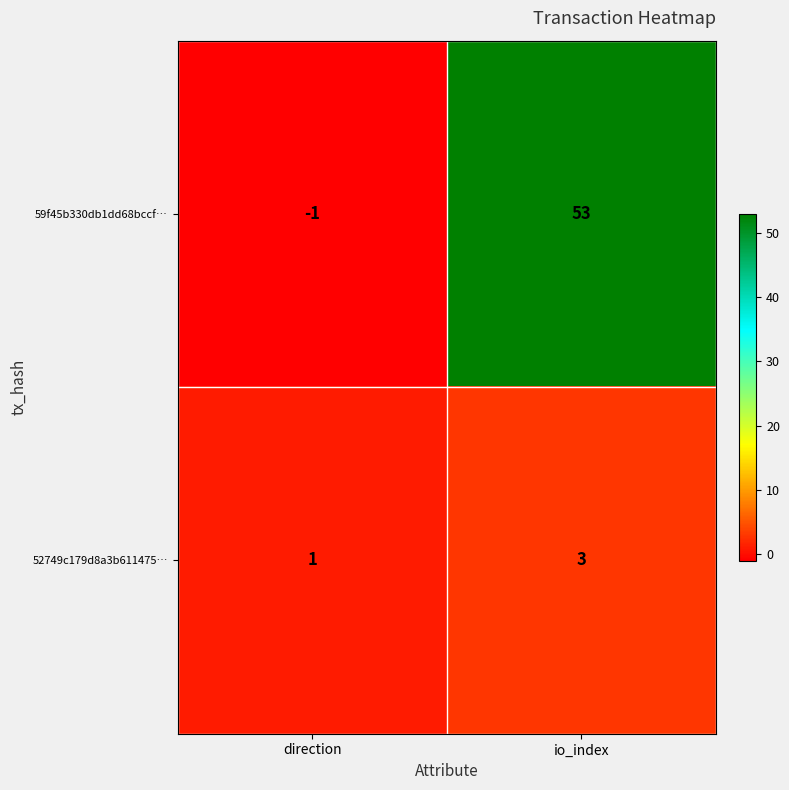

What is the sum of all 52749c179d8a3b611475… values?

4